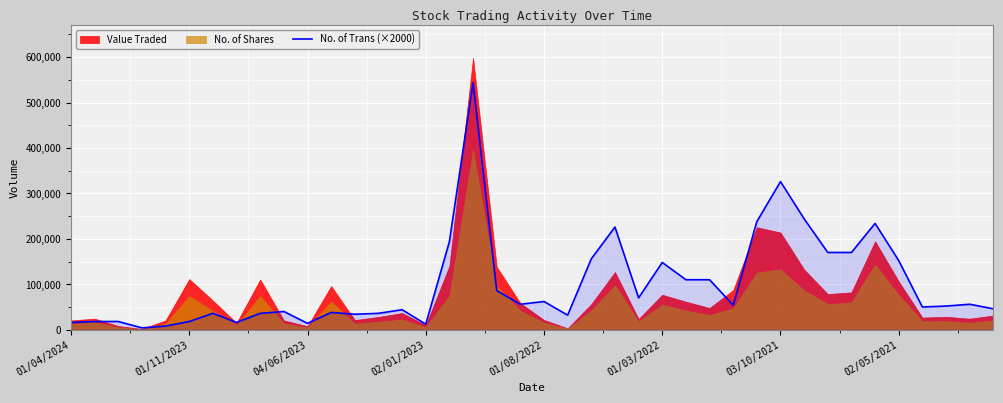

Reading left to right, what are all the values shown in this chart?

16000	18000	18000	4000	8000	18000	36000	16000	36000	40000	14000	38000	34000	36000	44000	12000	194000	544000	86000	56000	62000	32000	156000	226000	70000	148000	110000	110000	54000	238000	326000	244000	170000	170000	234000	152000	50000	52000	56000	46000